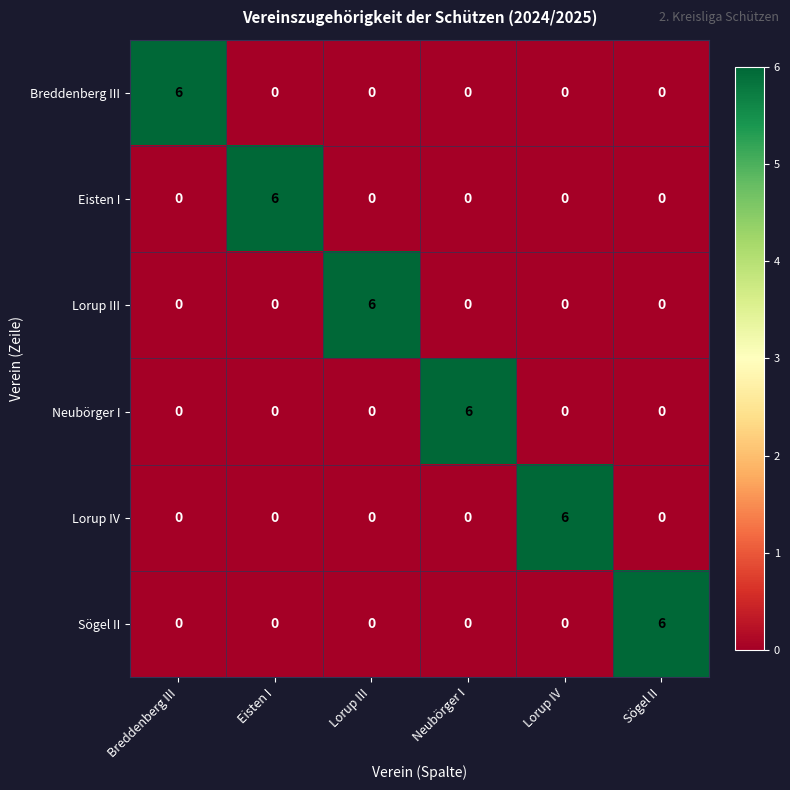

Count the Sögel II values in the range 0 to 1.

5